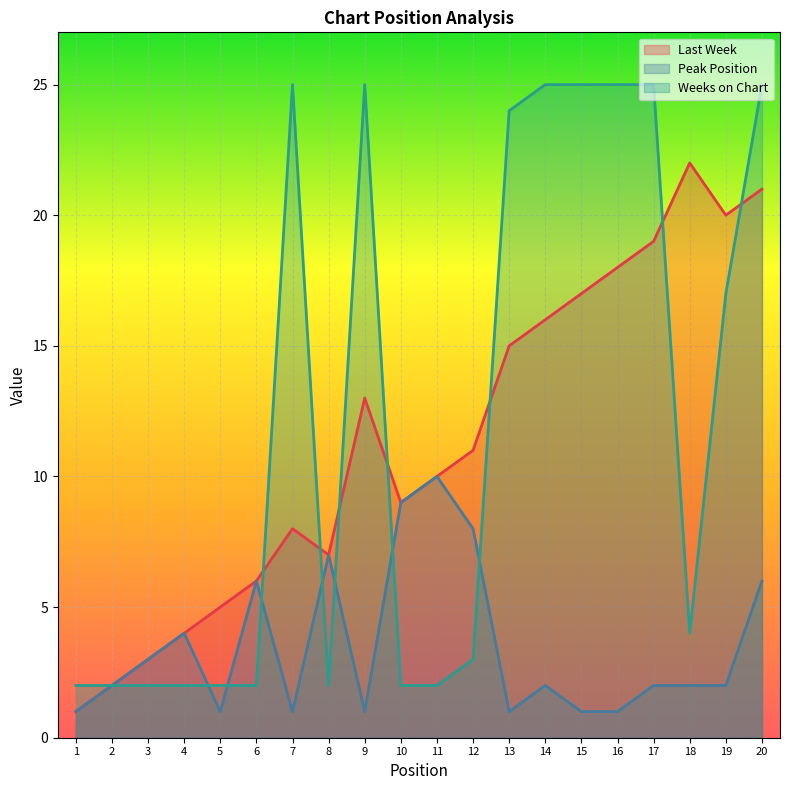

At which category does Last Week reach its first local valley?

8